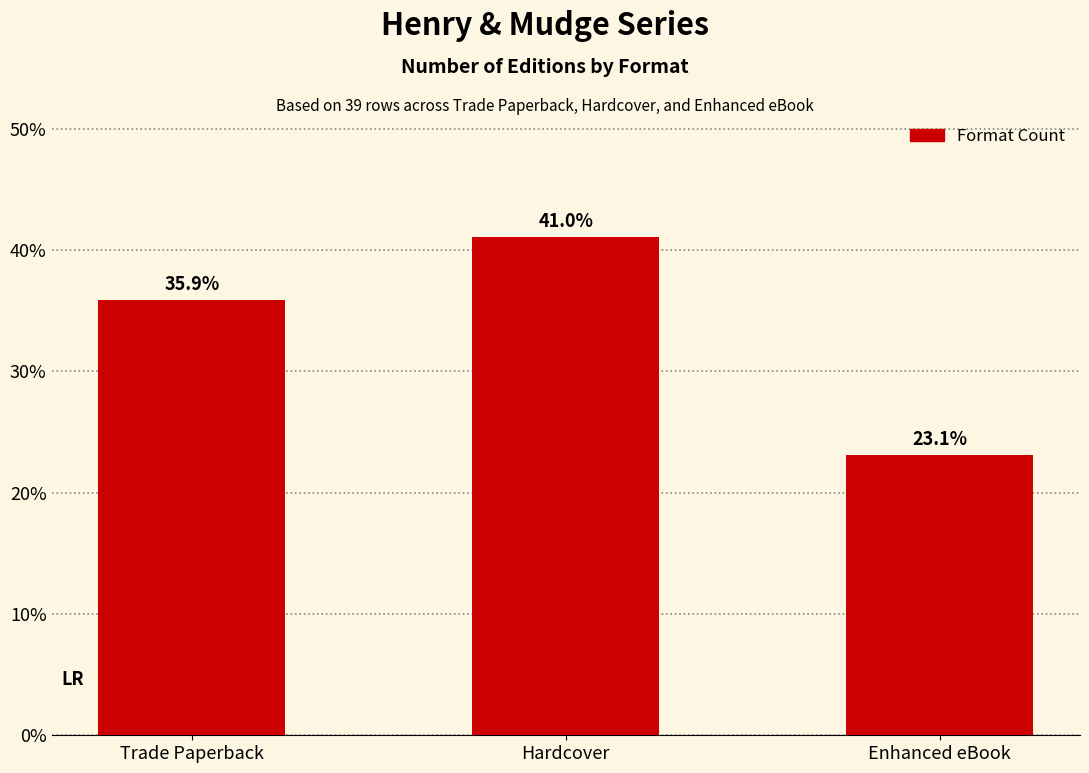

At which category does the chart reach its minimum across all series?

Enhanced eBook